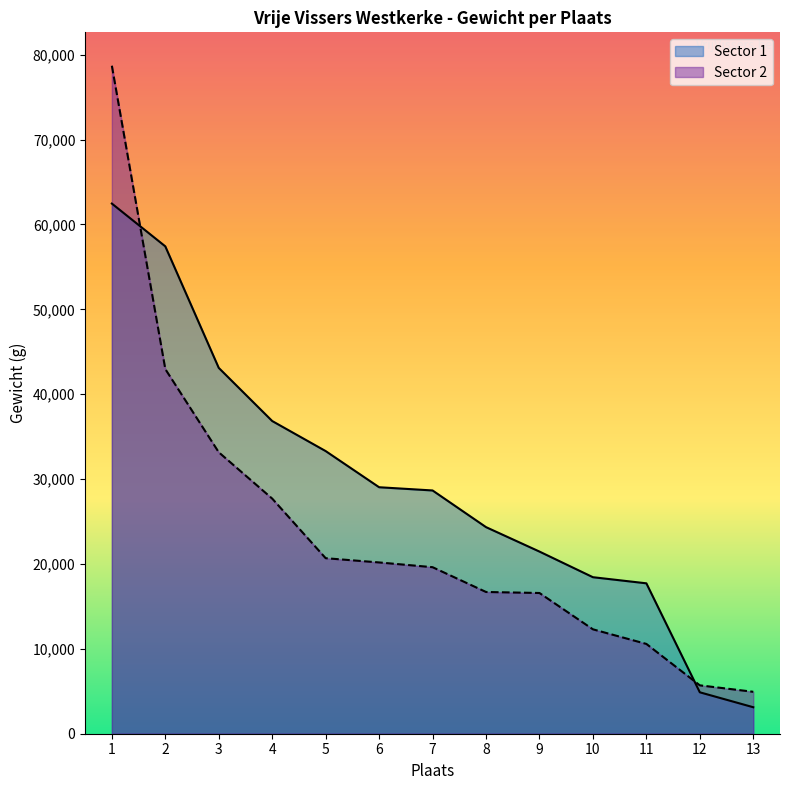

Which series changed the most between 1 and 4?

Sector 2